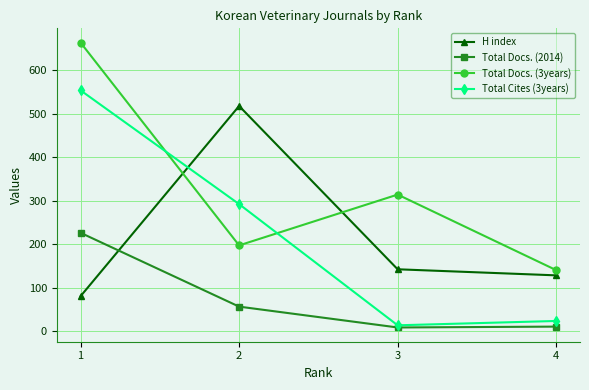

Which series has the largest range (max minus min)?

Total Cites (3years)